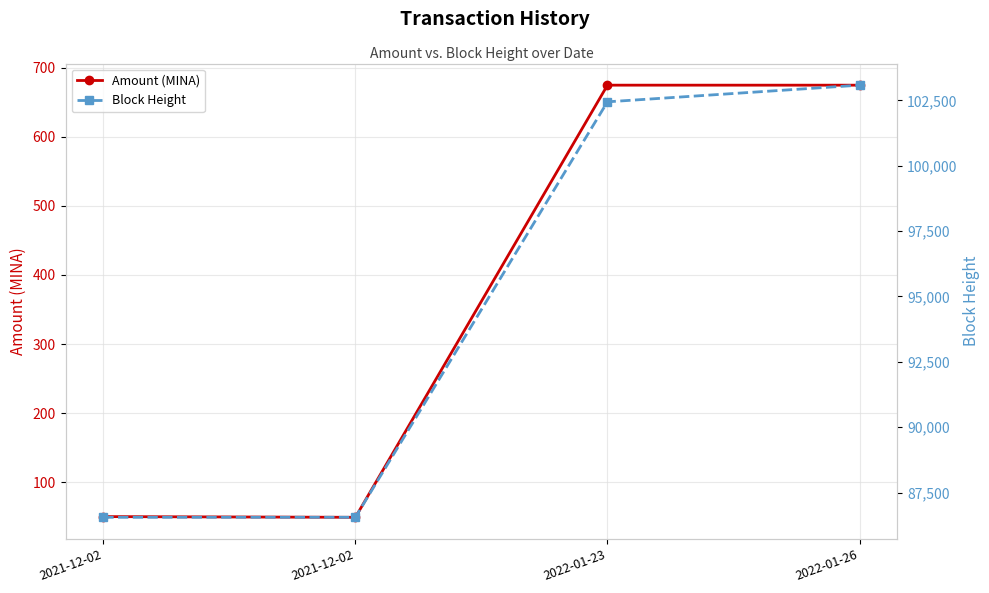

What is the sum of the Block Height values at 2022-01-23 and 2021-12-02?

188998.0